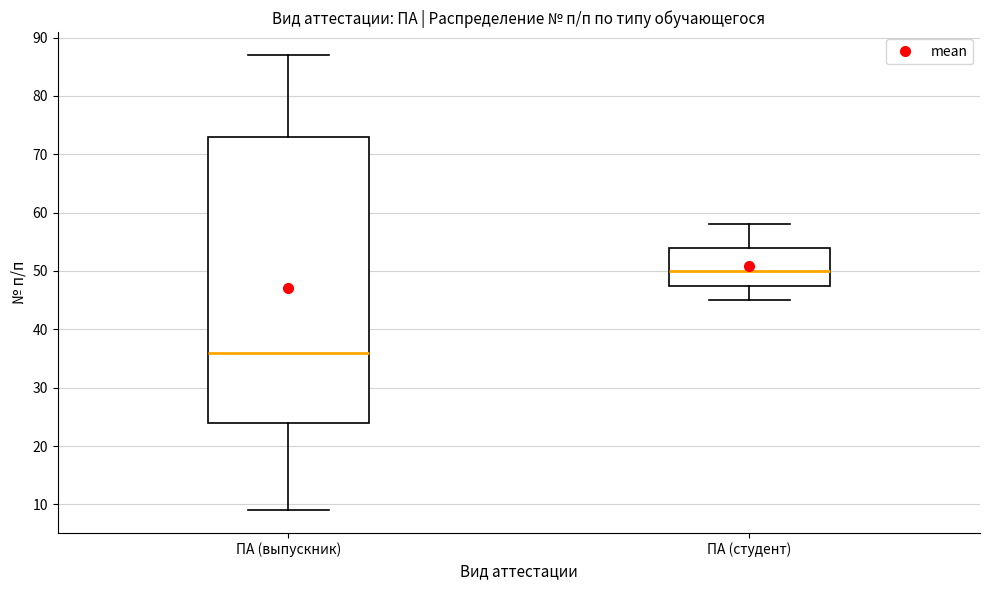

Reading left to right, read every box against the y-axis: the position of its median line, the range the box covers, and the ends of its whiskers. The values are not printed on the chart, so give them approximately, as read against the axis.

ПА (выпускник): median 36, box 24 to 73, whiskers 9 to 87
ПА (студент): median 50, box 48 to 54, whiskers 45 to 58